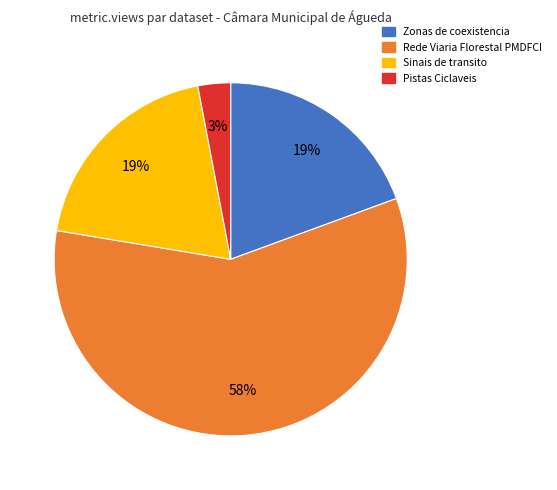

What is the ratio of the value at Sinais de transito to the value at Rede Viaria Florestal PMDFCI?

0.3